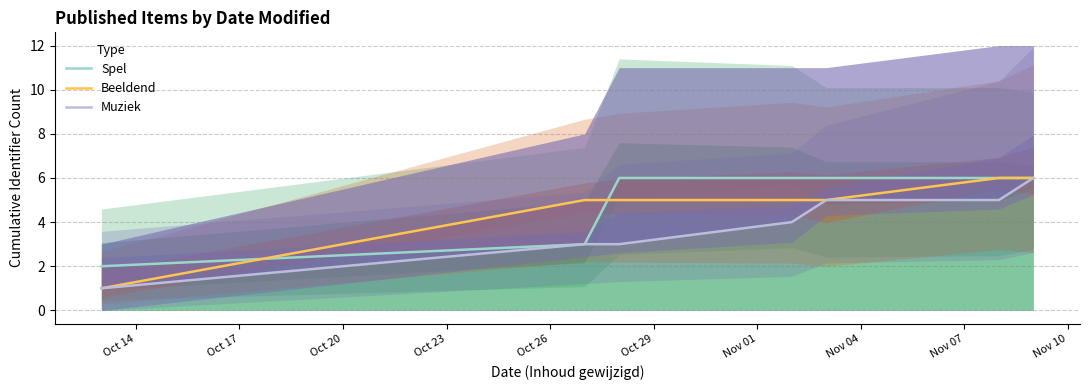

How many data points in Beeldend are less than 5?

1